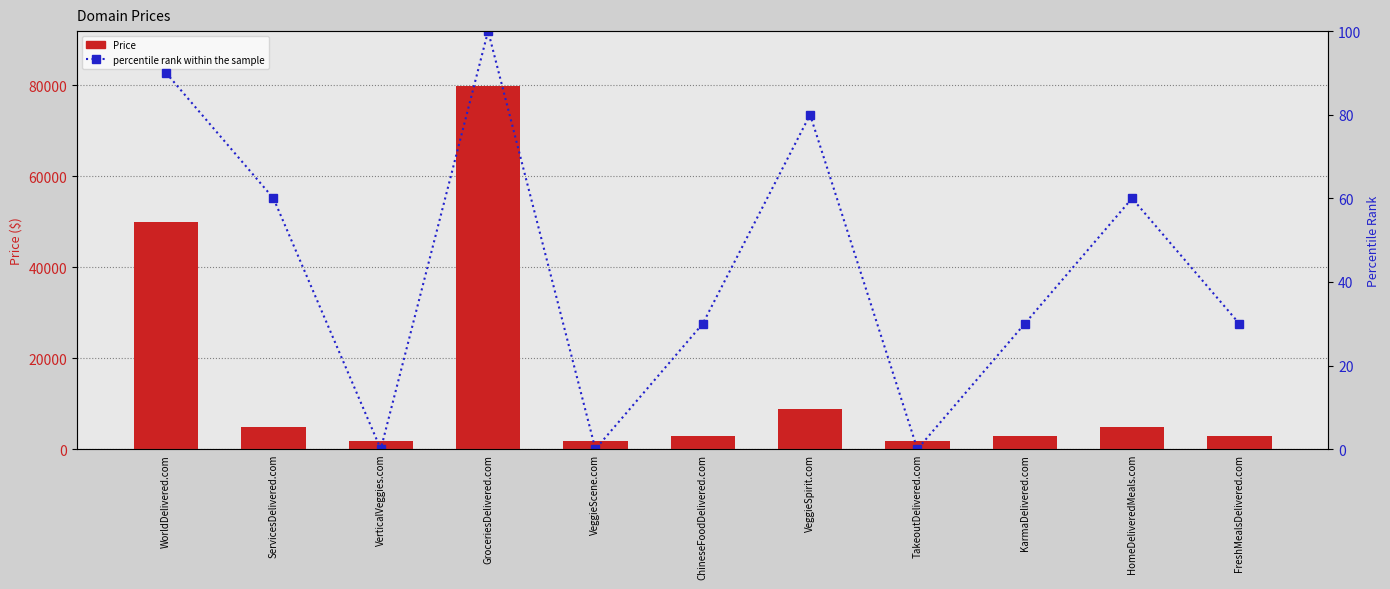

How many values in percentile rank within the sample are above zero?

8